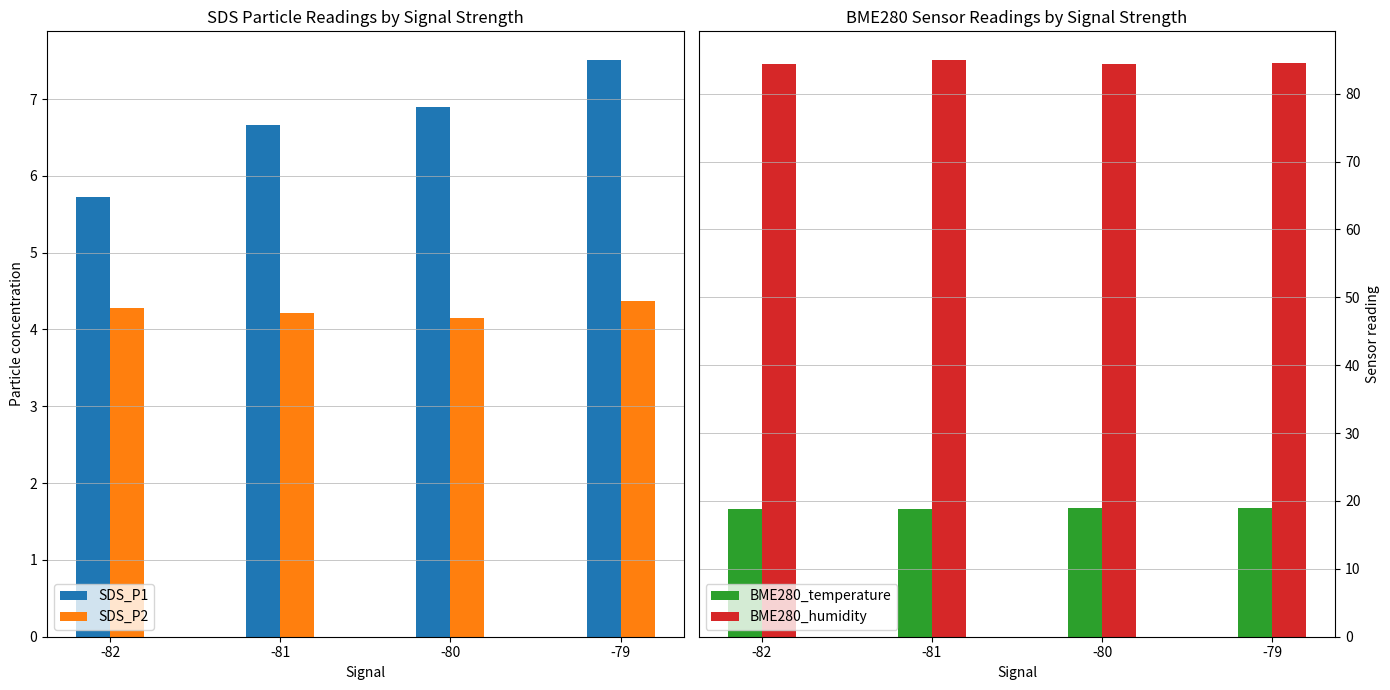

List the series in order of their peak value, highest first.

BME280_humidity, BME280_temperature, SDS_P1, SDS_P2